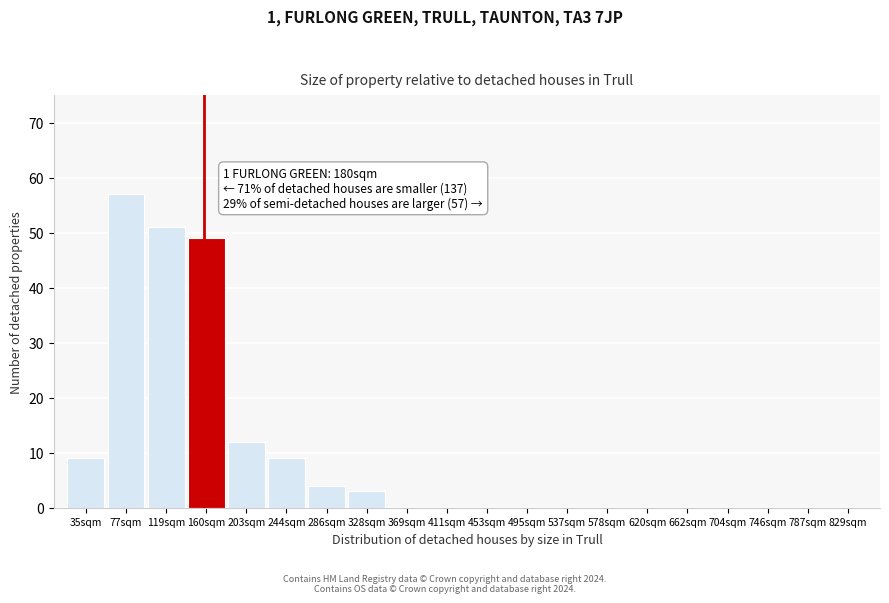

Reading left to right, what are all the values shown in this chart?

35sqm=9	77sqm=57	119sqm=51	160sqm=49	203sqm=12	244sqm=9	286sqm=4	328sqm=3	369sqm=0	411sqm=0	453sqm=0	495sqm=0	537sqm=0	578sqm=0	620sqm=0	662sqm=0	704sqm=0	746sqm=0	787sqm=0	829sqm=0